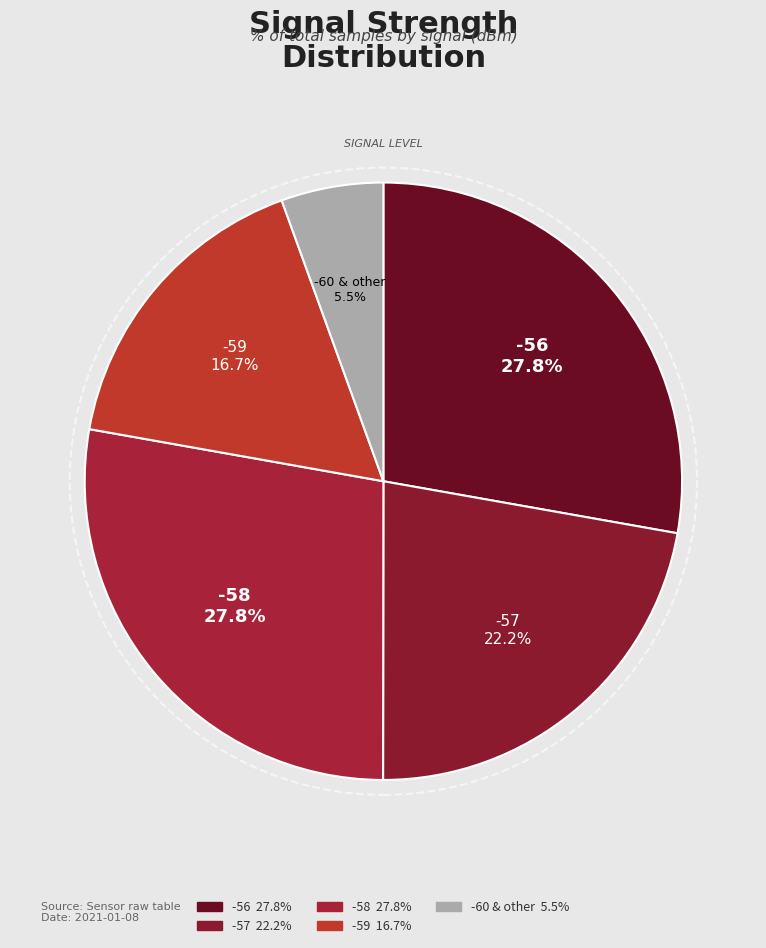

Is there a majority slice in this chart?

No